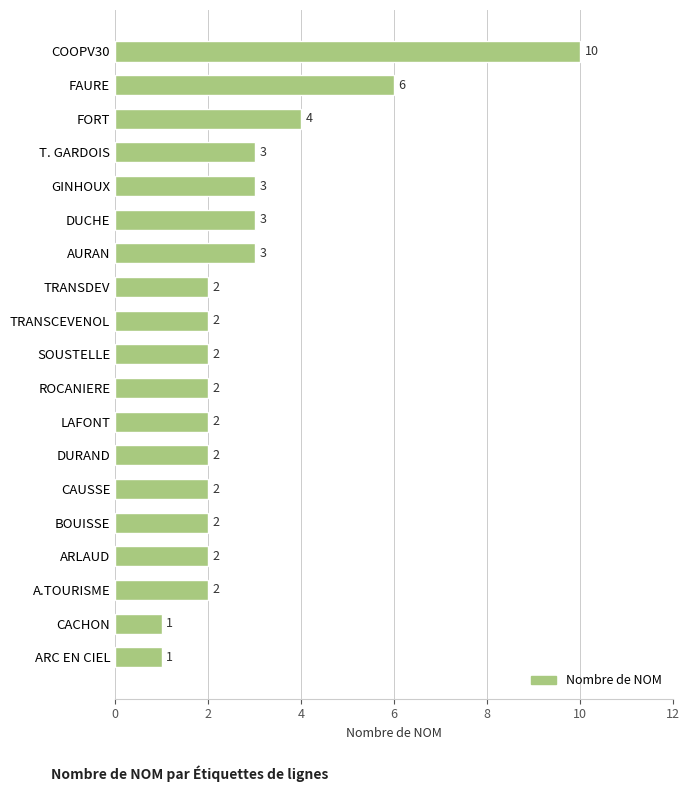

Reading bottom to top, list all the values displayed in this chart.

1	1	2	2	2	2	2	2	2	2	2	2	3	3	3	3	4	6	10